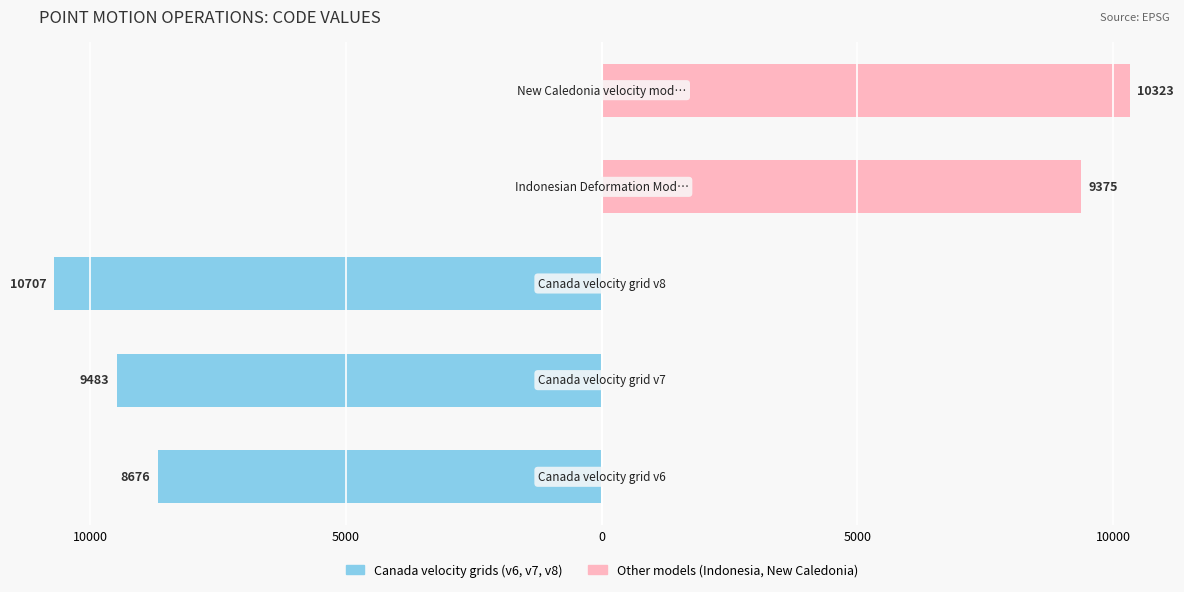

Reading left to right, extract all data points from this chart.

Left Group (v6, v7, v8): 10000=-8676	5000=-9483	0=-10707	5000=0	10000=0
Right Group (IDM, NC): 10000=0	5000=0	0=0	5000=9375	10000=10323